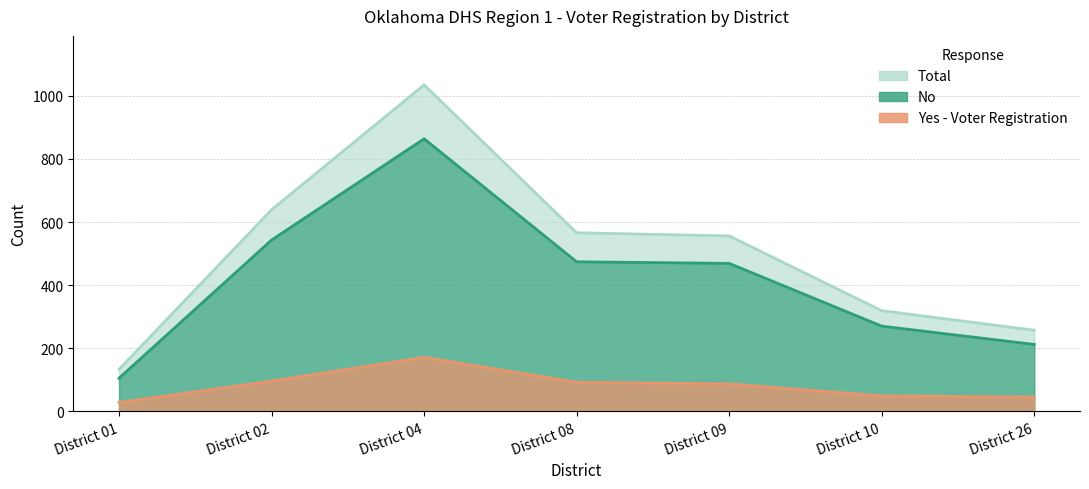

Which label corresponds to the largest value in the chart?

District 04